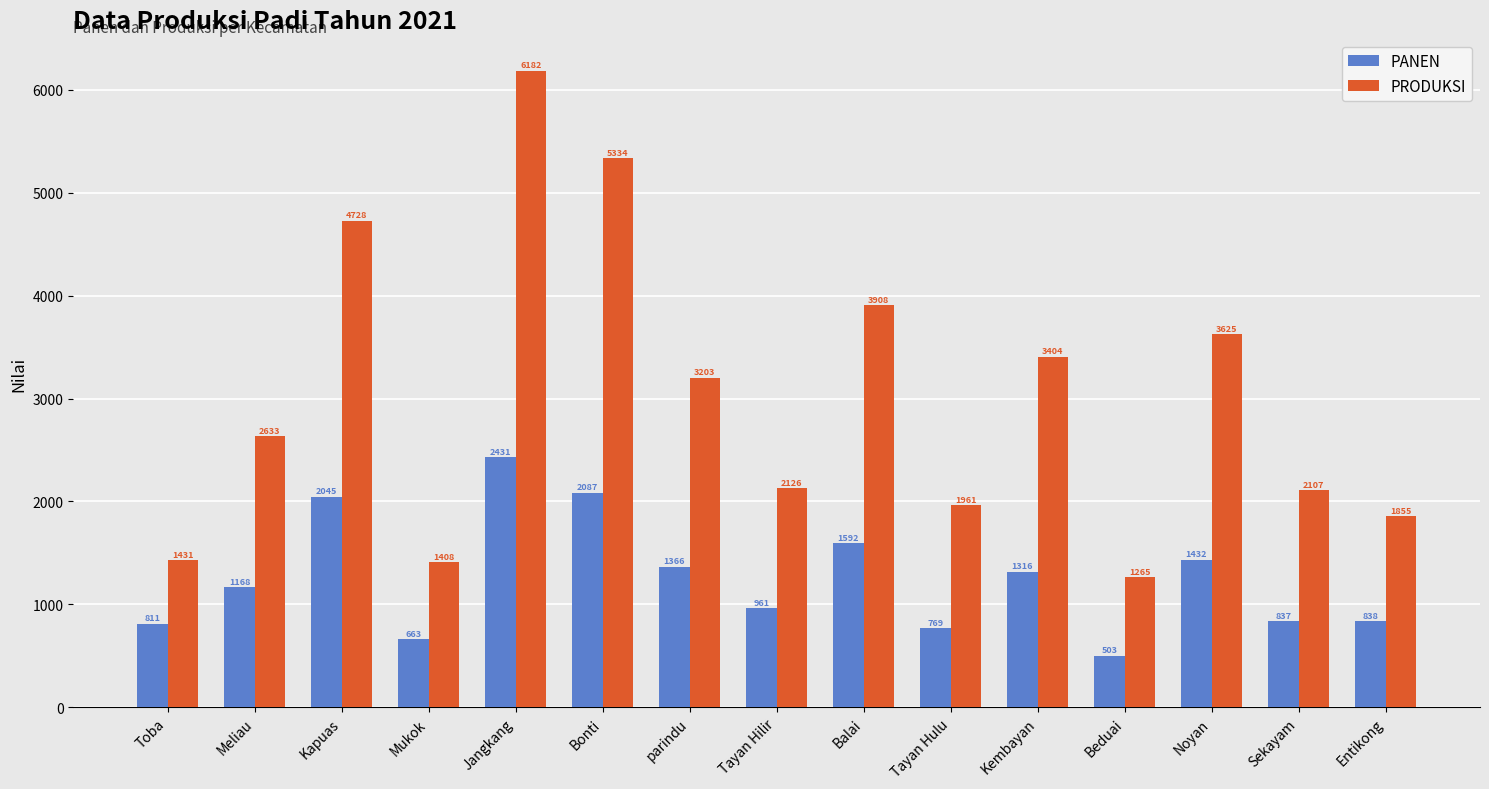

At which label does PANEN reach its peak?

Jangkang